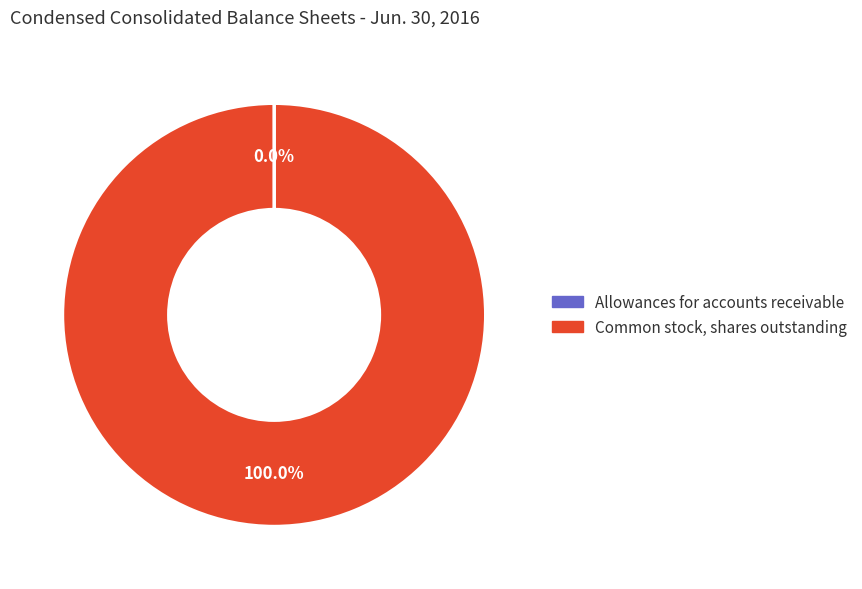

What percentage is the Common stock, shares outstanding slice, to the nearest percent?

100%